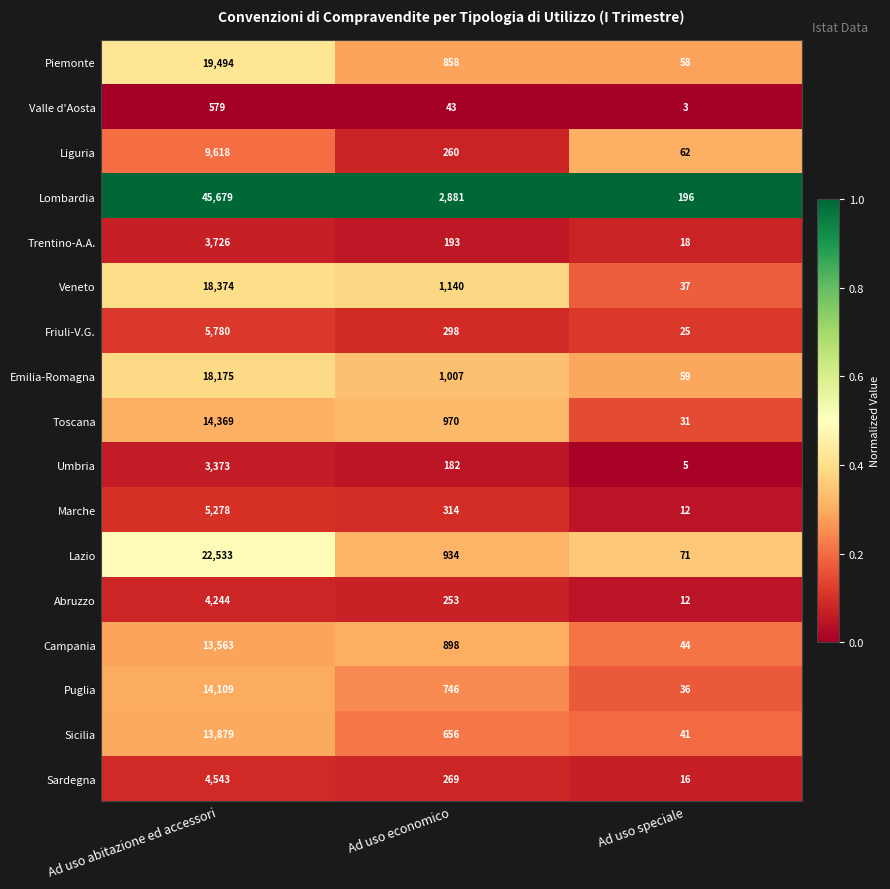

Between Ad uso abitazione ed accessori and Ad uso economico, which series saw the biggest shift?

Lombardia